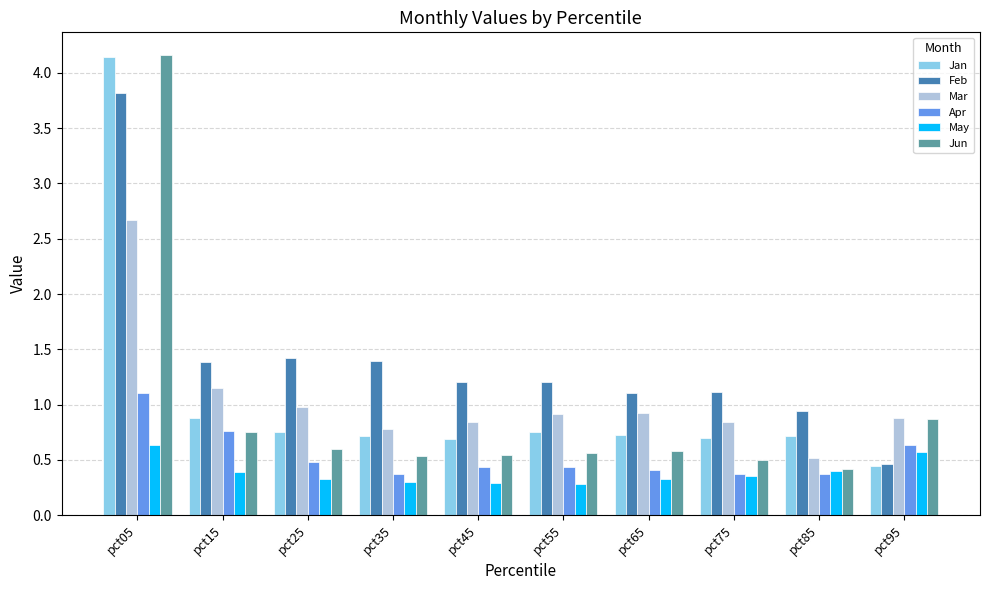

Where is Jun nearest to the value 2?

pct95